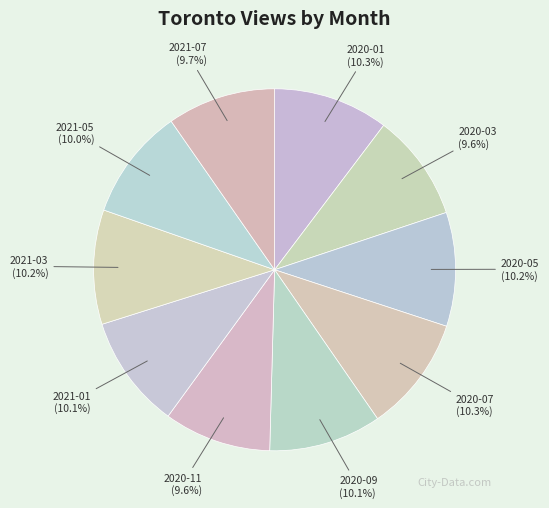

The 2020-11 slice represents 1% of the pie. True or false?

False